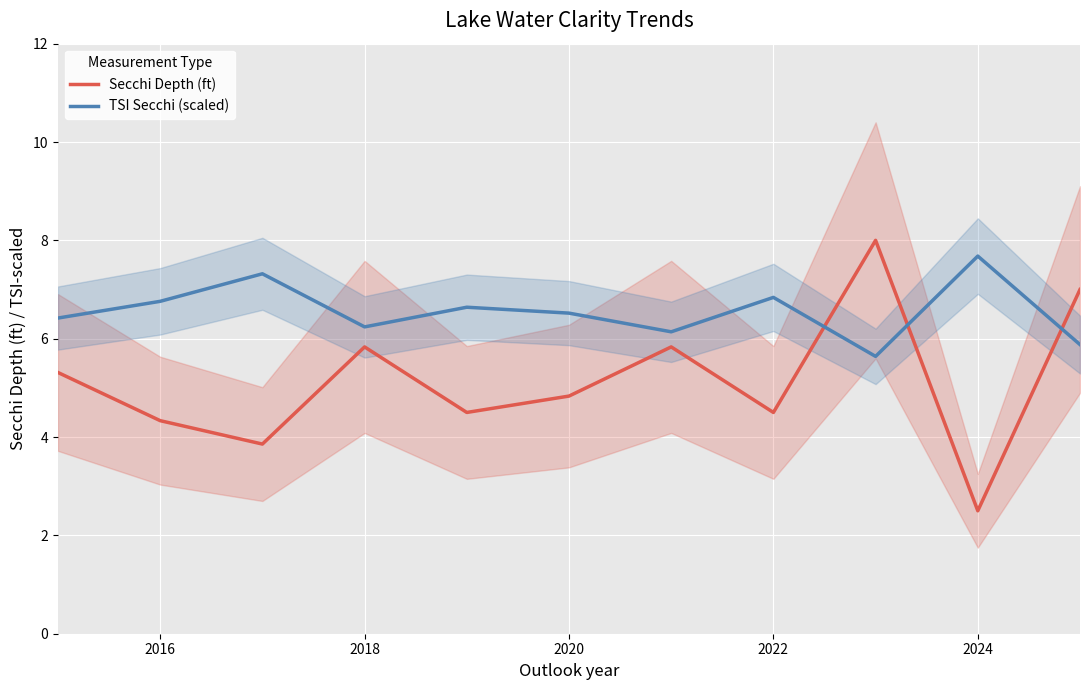

At which category does Secchi Depth (ft) reach its first local peak?

2018